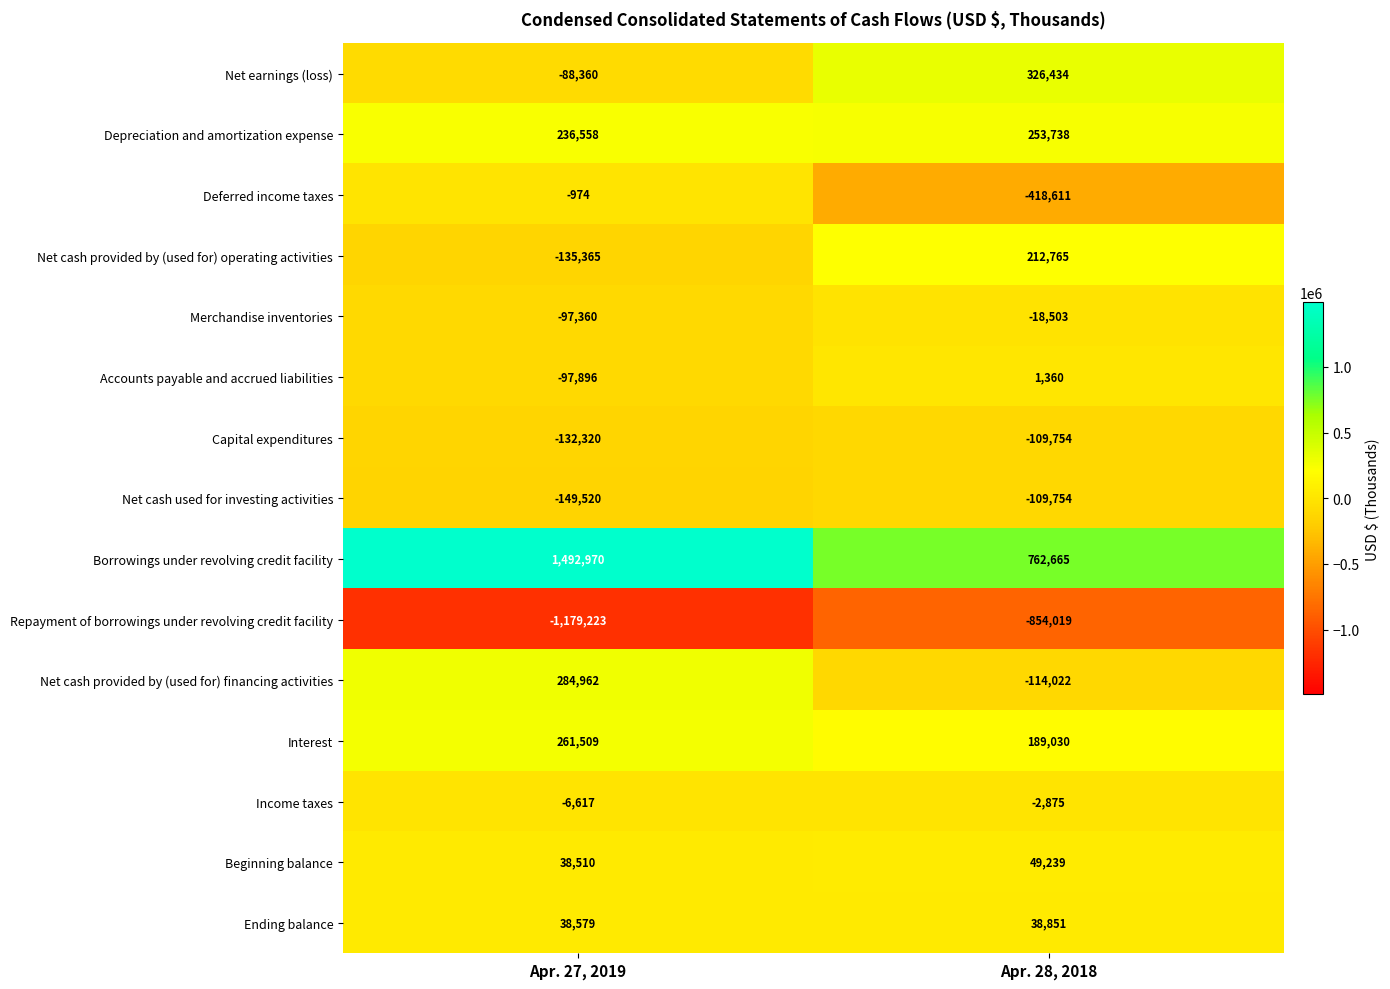

List the labels in order of Borrowings under revolving credit facility value, largest first.

Apr. 27, 2019, Apr. 28, 2018